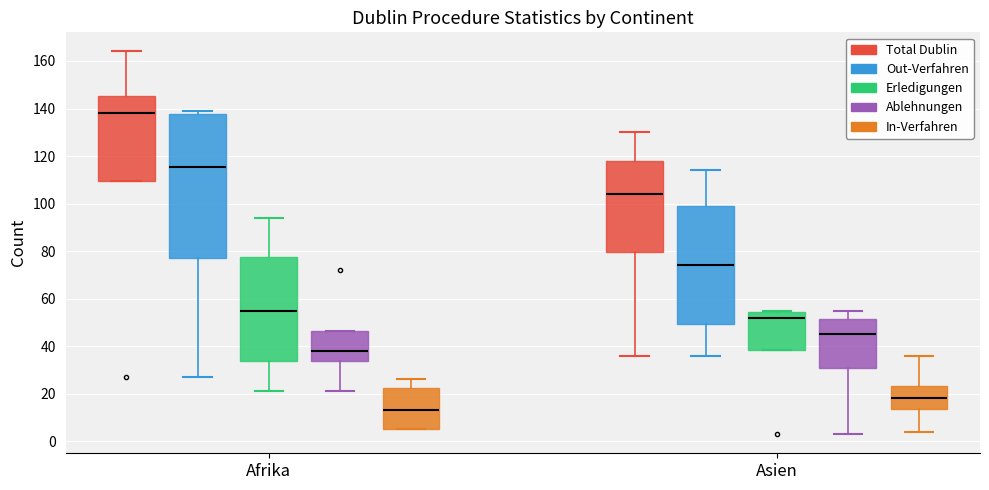

Which box is the tallest, from its lower edge to its upper edge?

Afrika (Out-Verfahren)